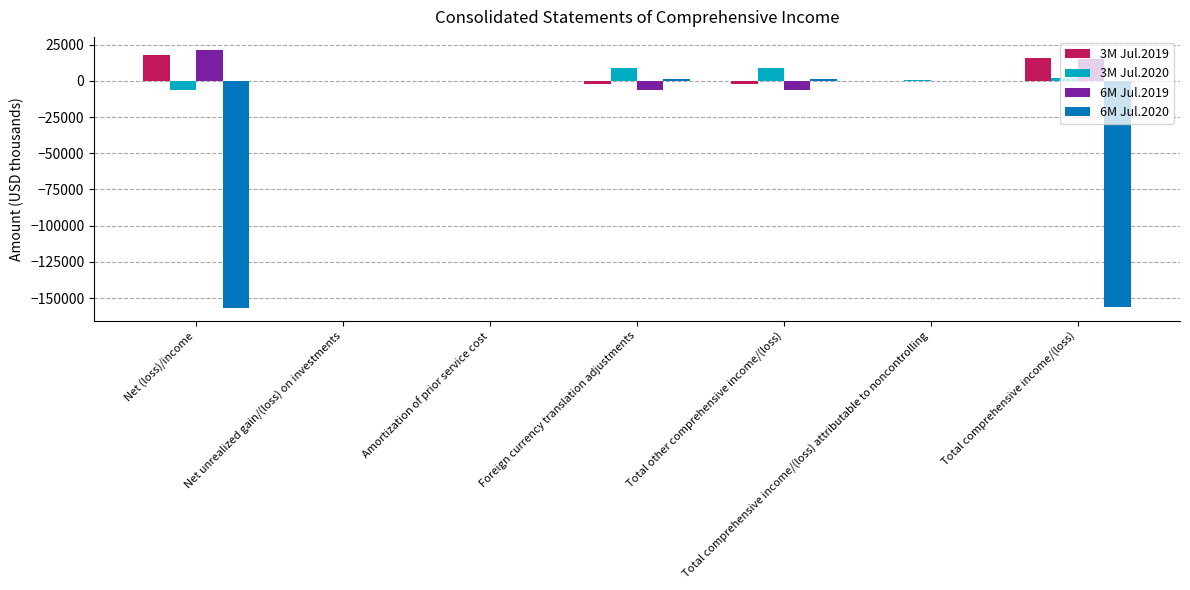

Count the number of categories in the chart.

7